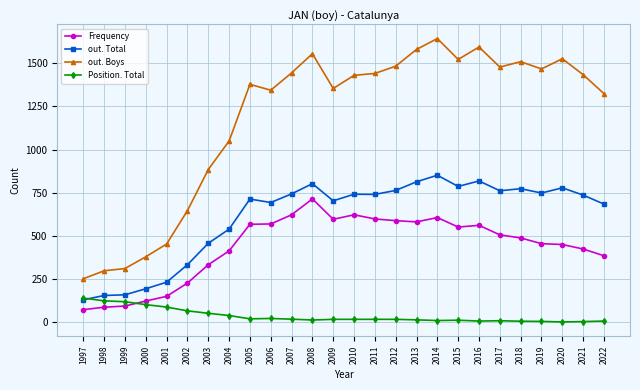

At how many categories does at least one series exceed 1234?

18